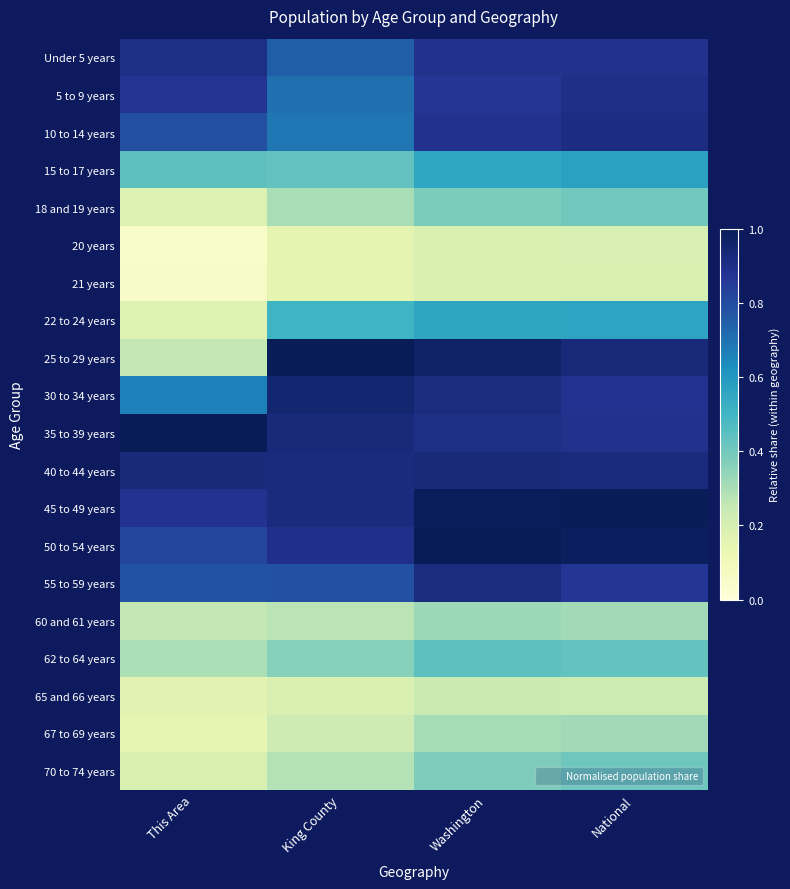

At how many categories does at least one series exceed 0?

4